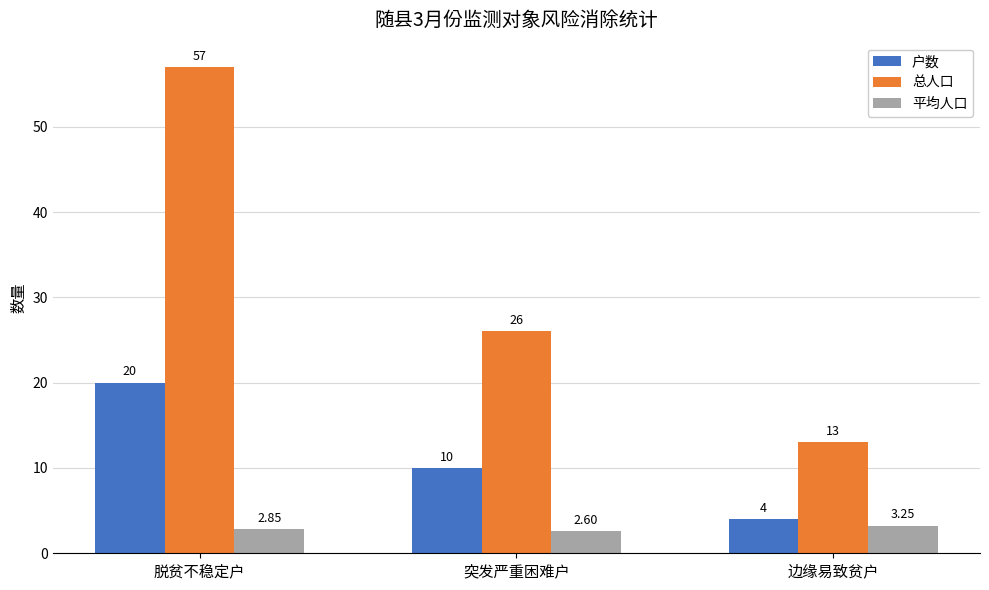

How many bars are there in each group?

3